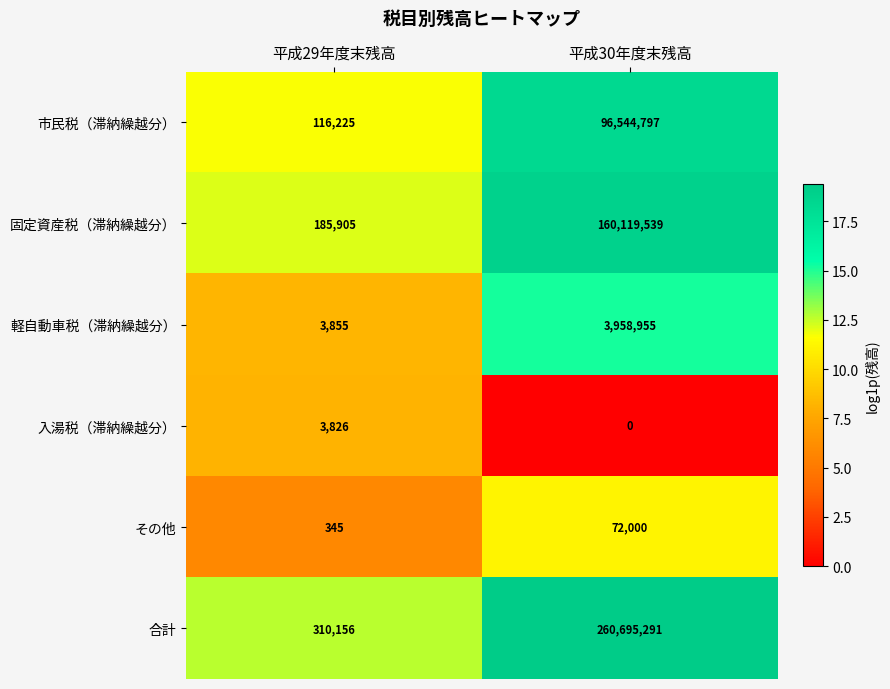

What is the average value of the 市民税（滞納繰越分） series?

48330511